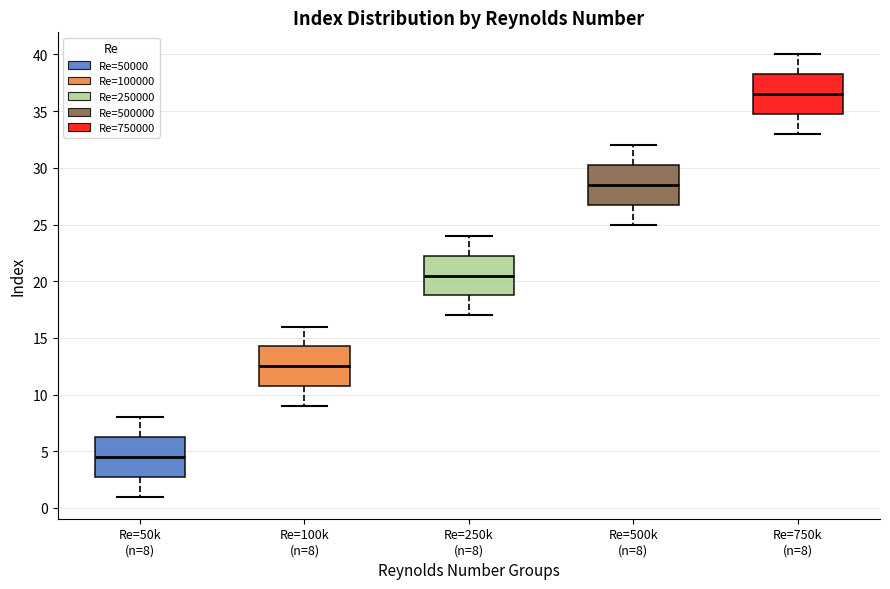

Reading left to right, read every box against the y-axis: the position of its median line, the range the box covers, and the ends of its whiskers. The values are not printed on the chart, so give them approximately, as read against the axis.

Re=50k (n=8): median 4.5, box 3.0 to 6.5, whiskers 1.0 to 8.0
Re=100k (n=8): median 12.5, box 11.0 to 14.5, whiskers 9.0 to 16.0
Re=250k (n=8): median 20.5, box 19.0 to 22.5, whiskers 17.0 to 24.0
Re=500k (n=8): median 28.5, box 27.0 to 30.5, whiskers 25.0 to 32.0
Re=750k (n=8): median 36.5, box 35.0 to 38.5, whiskers 33.0 to 40.0